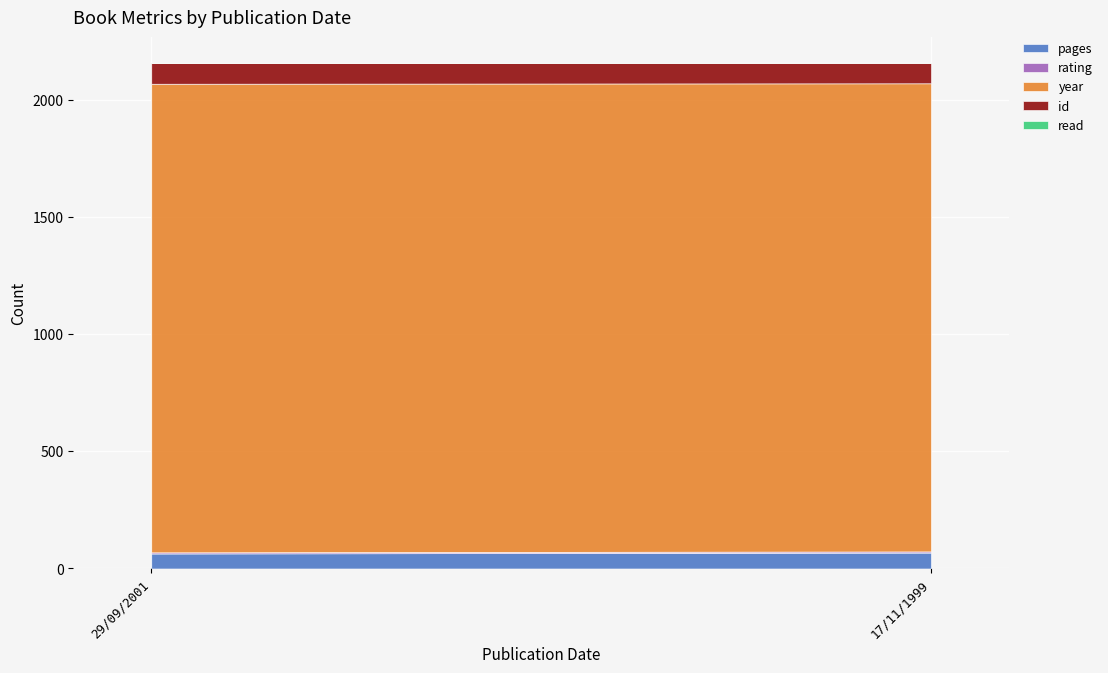

Read the year value at 29/09/2001.

2001